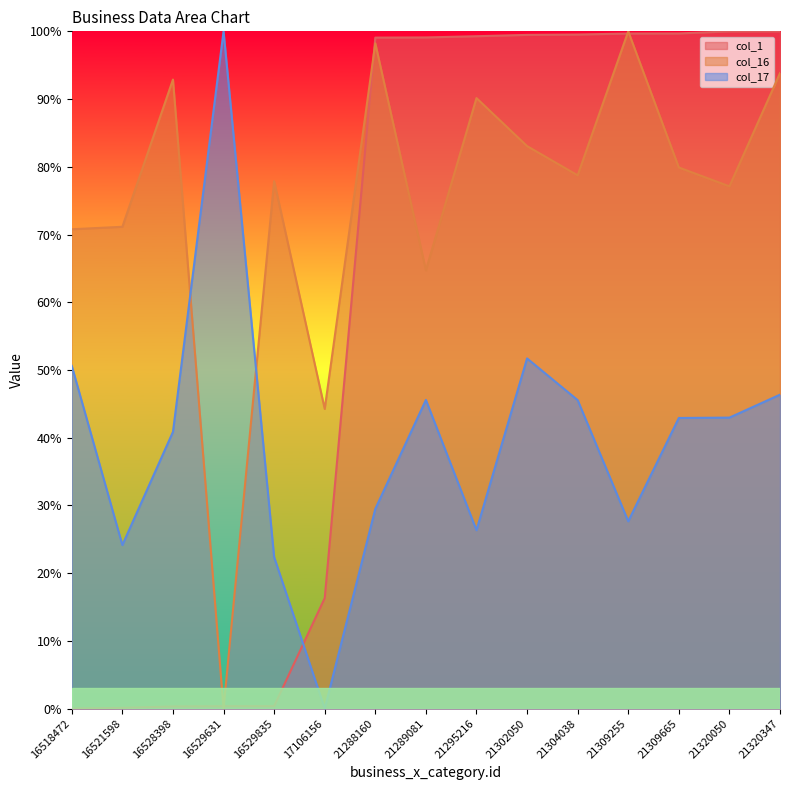

True or false: col_17 has more than 1 interior local peaks.

True